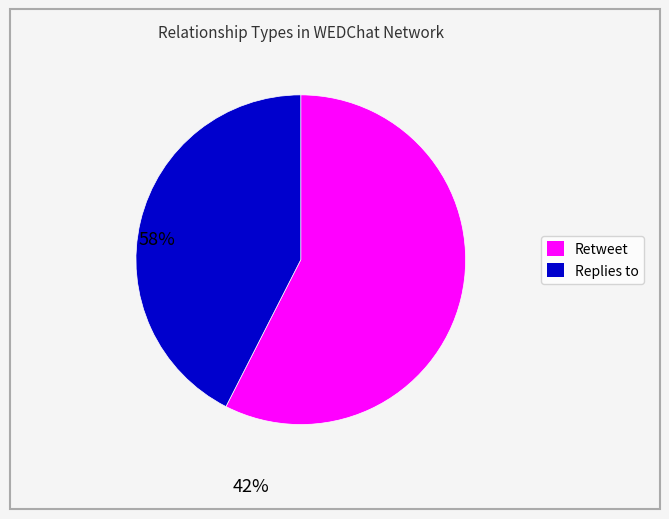

Is there a majority slice in this chart?

Yes